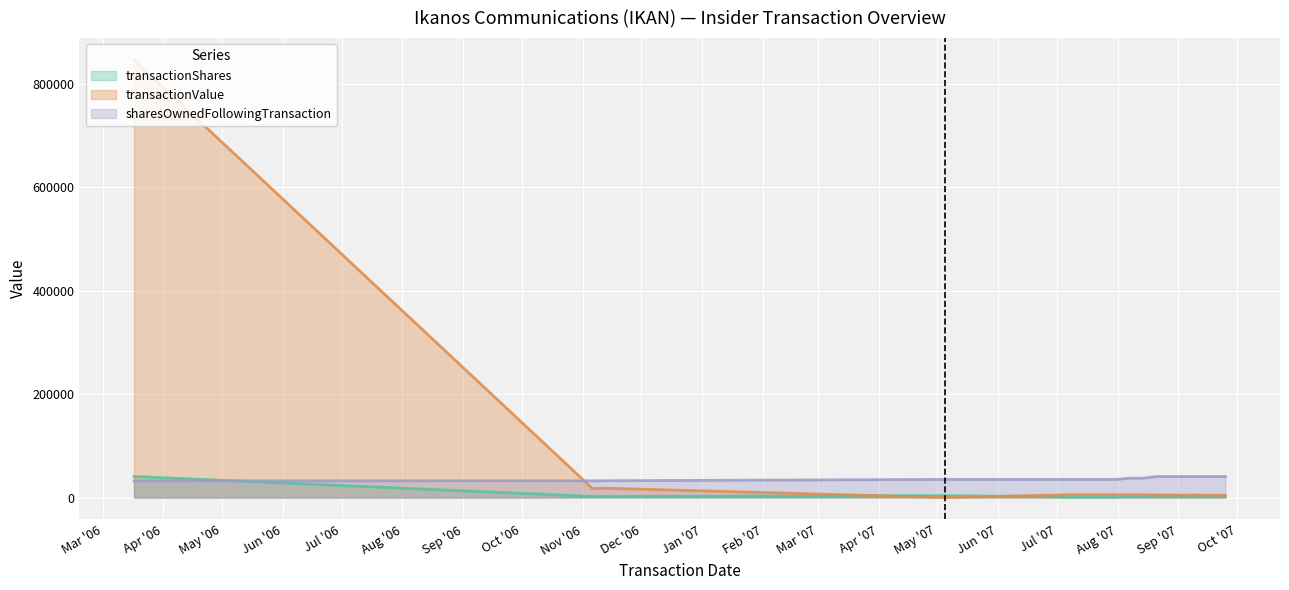

Reading left to right, list all the values displayed in this chart.

transactionShares: 2006-03-17=40784	2006-11-06=2000	2006-11-13=2000	2007-05-05=3750	2007-07-10=750	2007-07-17=750	2007-07-24=750	2007-07-31=750	2007-08-07=1500	2007-08-14=1500	2007-08-21=1500	2007-08-28=1500	2007-09-04=1500	2007-09-11=1500	2007-09-18=1500	2007-09-25=1500
transactionValue: 2006-03-17=846268	2006-11-06=17341	2006-11-13=18000	2007-05-05=0	2007-07-10=5624	2007-07-17=5517	2007-07-24=5436	2007-07-31=5395	2007-08-07=5353	2007-08-14=5415	2007-08-21=4983	2007-08-28=4864	2007-09-04=4721	2007-09-11=4844	2007-09-18=4630	2007-09-25=4538
sharesOwnedFollowingTransaction: 2006-03-17=32220	2006-11-06=32220	2006-11-13=32457	2007-05-05=34986	2007-07-10=34986	2007-07-17=34986	2007-07-24=34986	2007-07-31=34986	2007-08-07=37396	2007-08-14=37396	2007-08-21=40609	2007-08-28=40609	2007-09-04=40609	2007-09-11=40609	2007-09-18=40609	2007-09-25=40609